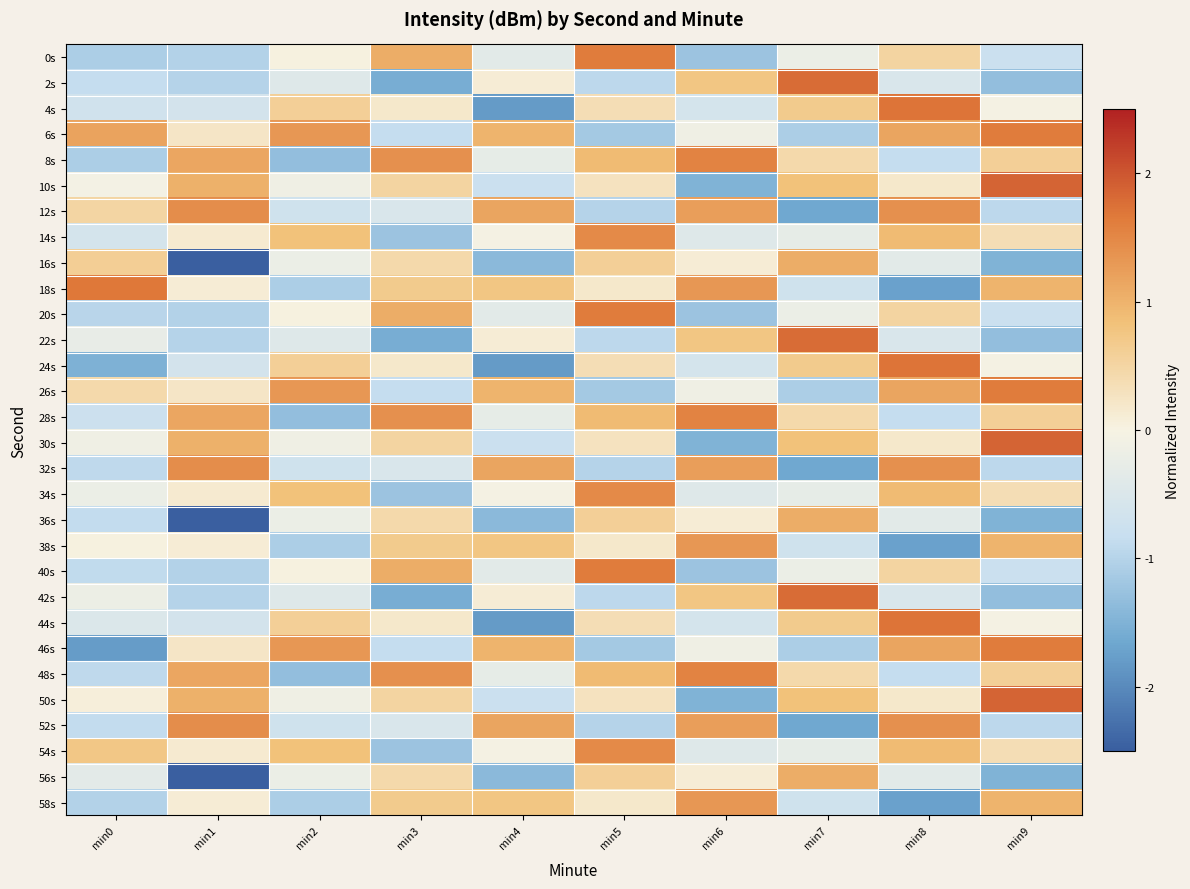

Reading left to right, list all the values displayed in this chart.

0s: min0=-1.1	min1=-1.0	min2=0.0	min3=1.1	min4=-0.4	min5=1.6	min6=-1.2	min7=-0.2	min8=0.5	min9=-0.8
2s: min0=-0.8	min1=-1.0	min2=-0.4	min3=-1.6	min4=0.1	min5=-0.9	min6=0.8	min7=1.8	min8=-0.5	min9=-1.3
4s: min0=-0.7	min1=-0.6	min2=0.6	min3=0.2	min4=-1.8	min5=0.4	min6=-0.6	min7=0.7	min8=1.7	min9=-0.0
6s: min0=1.2	min1=0.2	min2=1.3	min3=-0.8	min4=1.0	min5=-1.2	min6=-0.1	min7=-1.1	min8=1.2	min9=1.6
8s: min0=-1.1	min1=1.1	min2=-1.3	min3=1.4	min4=-0.3	min5=0.9	min6=1.6	min7=0.4	min8=-0.8	min9=0.6
10s: min0=-0.1	min1=1.0	min2=-0.1	min3=0.5	min4=-0.8	min5=0.3	min6=-1.5	min7=0.8	min8=0.2	min9=1.9
12s: min0=0.5	min1=1.4	min2=-0.7	min3=-0.5	min4=1.2	min5=-1.0	min6=1.2	min7=-1.6	min8=1.4	min9=-0.9
14s: min0=-0.6	min1=0.1	min2=0.8	min3=-1.2	min4=-0.0	min5=1.5	min6=-0.4	min7=-0.3	min8=0.9	min9=0.4
16s: min0=0.6	min1=-2.6	min2=-0.2	min3=0.4	min4=-1.4	min5=0.6	min6=0.1	min7=1.1	min8=-0.4	min9=-1.5
18s: min0=1.7	min1=0.1	min2=-1.1	min3=0.7	min4=0.8	min5=0.2	min6=1.3	min7=-0.7	min8=-1.7	min9=1.0
20s: min0=-1.0	min1=-1.0	min2=0.0	min3=1.1	min4=-0.4	min5=1.6	min6=-1.2	min7=-0.2	min8=0.5	min9=-0.8
22s: min0=-0.3	min1=-1.0	min2=-0.4	min3=-1.6	min4=0.1	min5=-0.9	min6=0.8	min7=1.8	min8=-0.5	min9=-1.3
24s: min0=-1.5	min1=-0.6	min2=0.6	min3=0.2	min4=-1.8	min5=0.4	min6=-0.6	min7=0.7	min8=1.7	min9=-0.0
26s: min0=0.4	min1=0.2	min2=1.3	min3=-0.8	min4=1.0	min5=-1.2	min6=-0.1	min7=-1.1	min8=1.2	min9=1.6
28s: min0=-0.8	min1=1.1	min2=-1.3	min3=1.4	min4=-0.3	min5=0.9	min6=1.6	min7=0.4	min8=-0.8	min9=0.6
30s: min0=-0.1	min1=1.0	min2=-0.1	min3=0.5	min4=-0.8	min5=0.3	min6=-1.5	min7=0.8	min8=0.2	min9=1.9
32s: min0=-0.9	min1=1.4	min2=-0.7	min3=-0.5	min4=1.2	min5=-1.0	min6=1.2	min7=-1.6	min8=1.4	min9=-0.9
34s: min0=-0.2	min1=0.1	min2=0.8	min3=-1.2	min4=-0.0	min5=1.5	min6=-0.4	min7=-0.3	min8=0.9	min9=0.4
36s: min0=-0.9	min1=-2.6	min2=-0.2	min3=0.4	min4=-1.4	min5=0.6	min6=0.1	min7=1.1	min8=-0.4	min9=-1.5
38s: min0=0.0	min1=0.1	min2=-1.1	min3=0.7	min4=0.8	min5=0.2	min6=1.3	min7=-0.7	min8=-1.7	min9=1.0
40s: min0=-0.9	min1=-1.0	min2=0.0	min3=1.1	min4=-0.4	min5=1.6	min6=-1.2	min7=-0.2	min8=0.5	min9=-0.8
42s: min0=-0.2	min1=-1.0	min2=-0.4	min3=-1.6	min4=0.1	min5=-0.9	min6=0.8	min7=1.8	min8=-0.5	min9=-1.3
44s: min0=-0.5	min1=-0.6	min2=0.6	min3=0.2	min4=-1.8	min5=0.4	min6=-0.6	min7=0.7	min8=1.7	min9=-0.0
46s: min0=-1.8	min1=0.2	min2=1.3	min3=-0.8	min4=1.0	min5=-1.2	min6=-0.1	min7=-1.1	min8=1.2	min9=1.6
48s: min0=-0.9	min1=1.1	min2=-1.3	min3=1.4	min4=-0.3	min5=0.9	min6=1.6	min7=0.4	min8=-0.8	min9=0.6
50s: min0=0.1	min1=1.0	min2=-0.1	min3=0.5	min4=-0.8	min5=0.3	min6=-1.5	min7=0.8	min8=0.2	min9=1.9
52s: min0=-0.9	min1=1.4	min2=-0.7	min3=-0.5	min4=1.2	min5=-1.0	min6=1.2	min7=-1.6	min8=1.4	min9=-0.9
54s: min0=0.7	min1=0.1	min2=0.8	min3=-1.2	min4=-0.0	min5=1.5	min6=-0.4	min7=-0.3	min8=0.9	min9=0.4
56s: min0=-0.3	min1=-2.6	min2=-0.2	min3=0.4	min4=-1.4	min5=0.6	min6=0.1	min7=1.1	min8=-0.4	min9=-1.5
58s: min0=-1.0	min1=0.1	min2=-1.1	min3=0.7	min4=0.8	min5=0.2	min6=1.3	min7=-0.7	min8=-1.7	min9=1.0